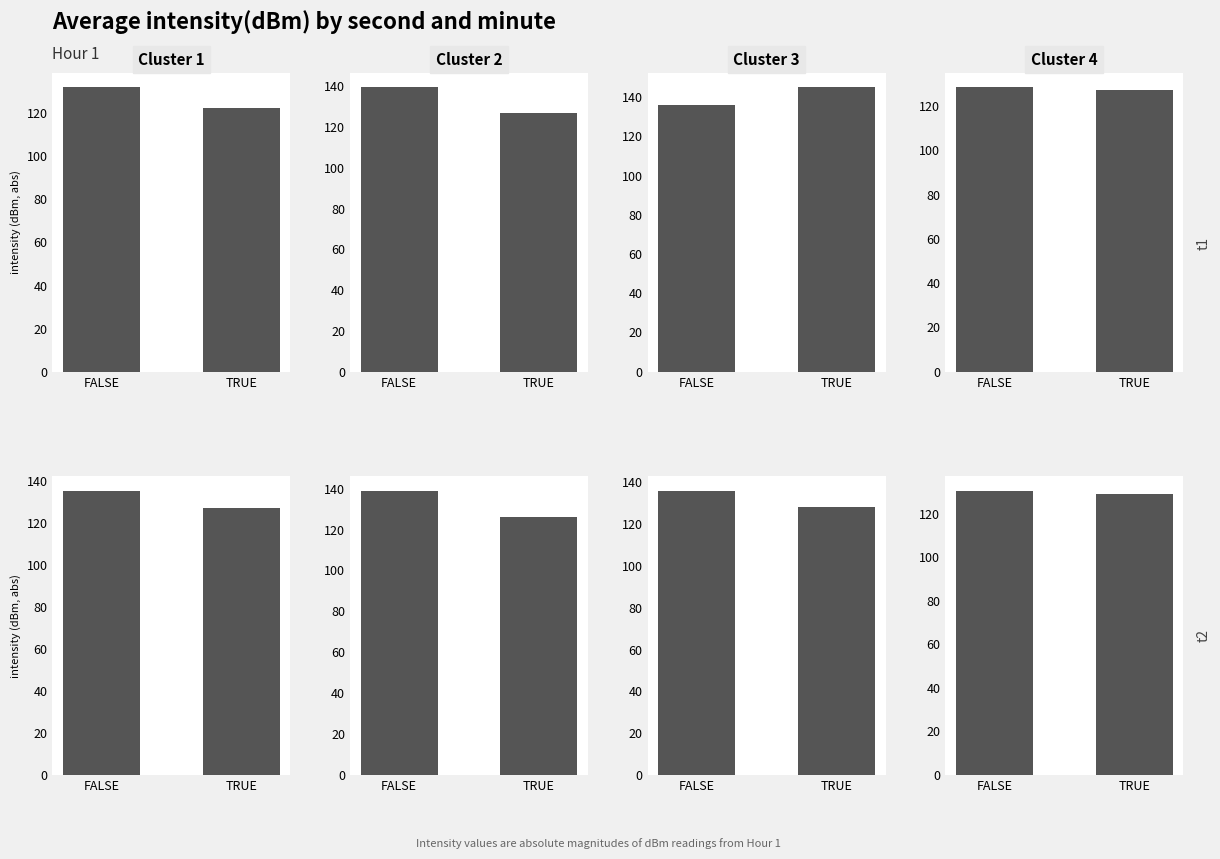

How many series are shown in this chart?

2